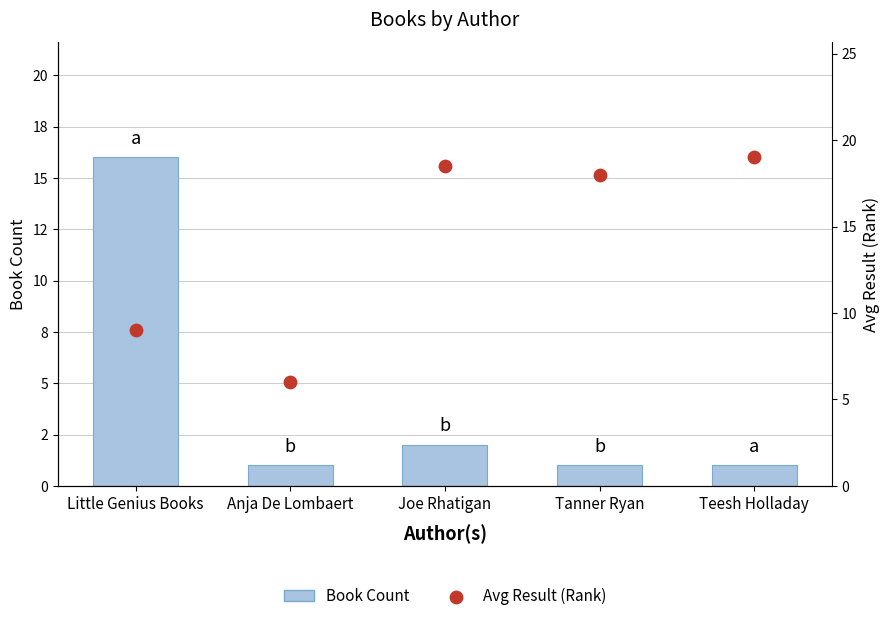

At how many categories does at least one series exceed 16?

3